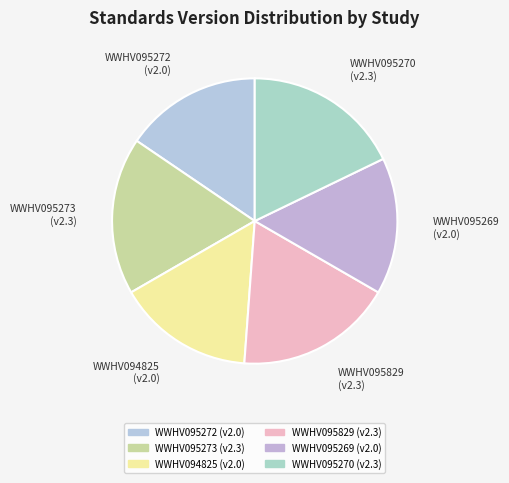

True or false: WWHV095273 accounts for 18% of the total.

True